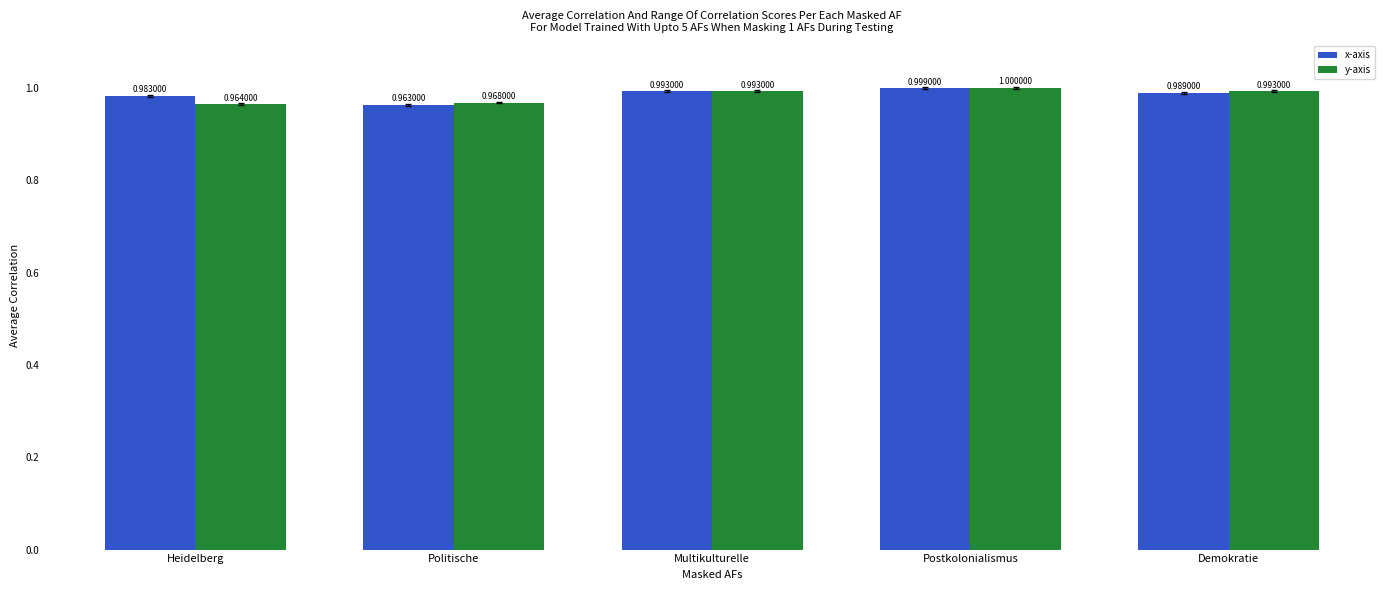

What is the smallest value displayed?

1.0